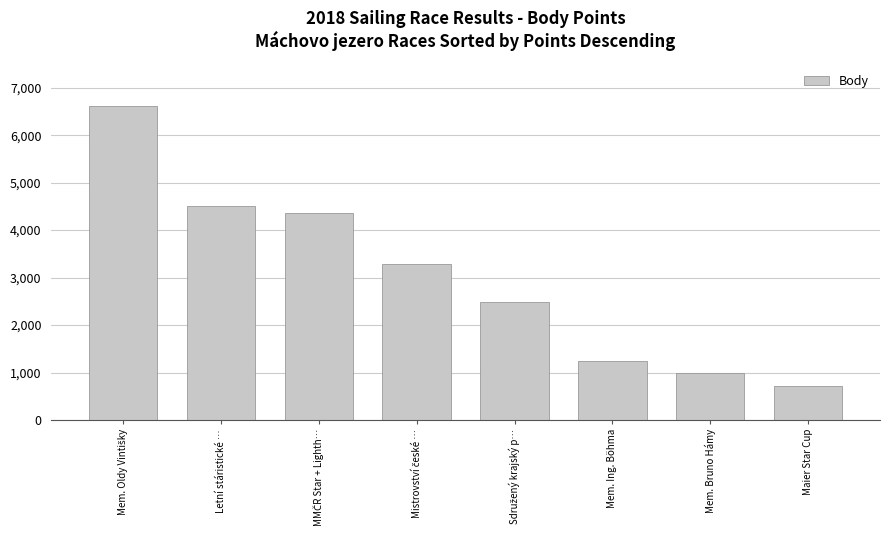

What is the difference between the values at Mem. Bruno Hámy and Mem. Ing. Böhma?

250